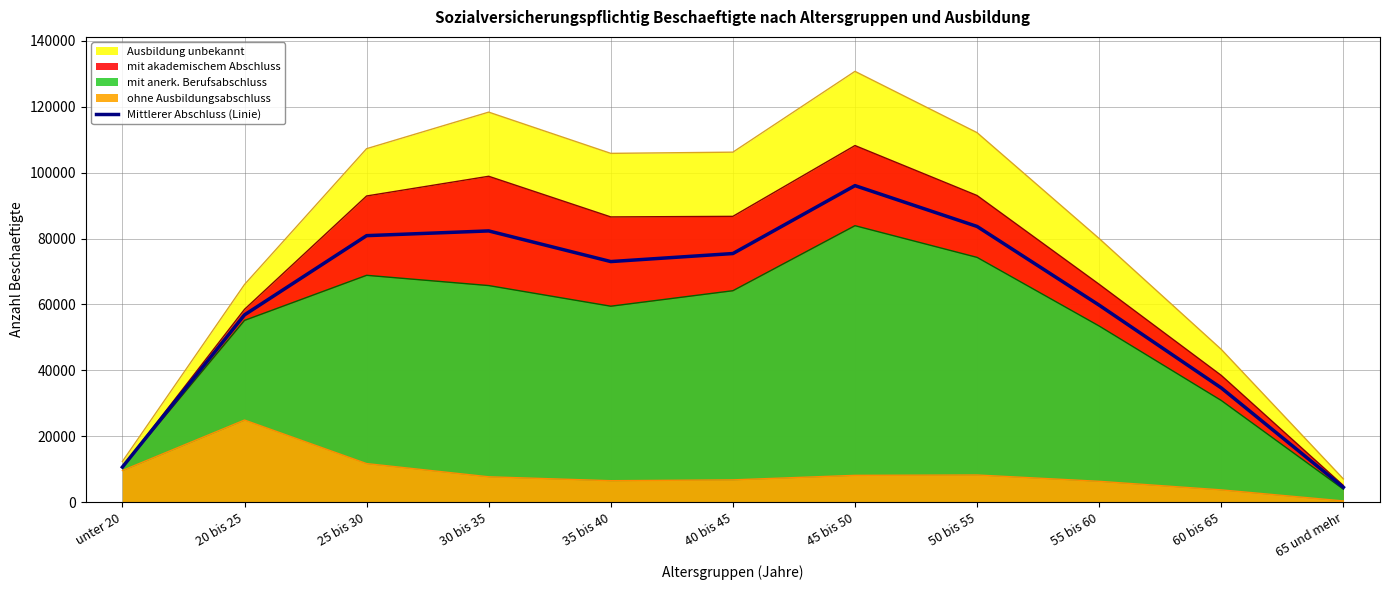

What is the greatest value displayed?

96078.5